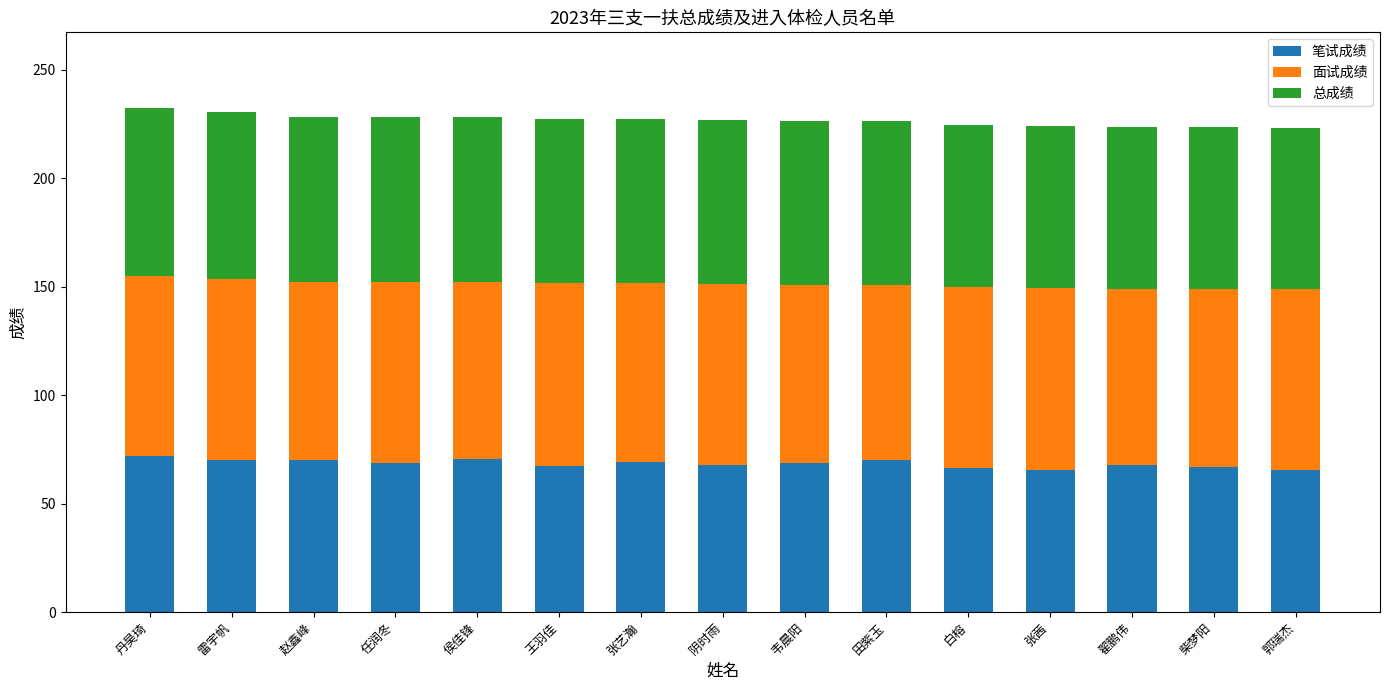

What is the highest value of the 笔试成绩 series?

72.0